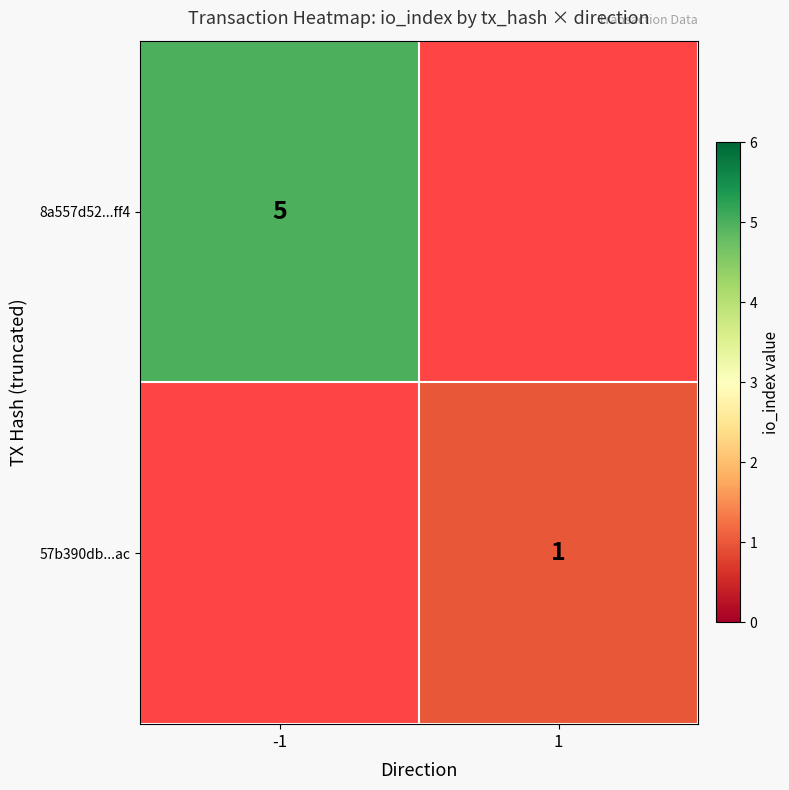

Between 1 and -1, which is larger?

-1